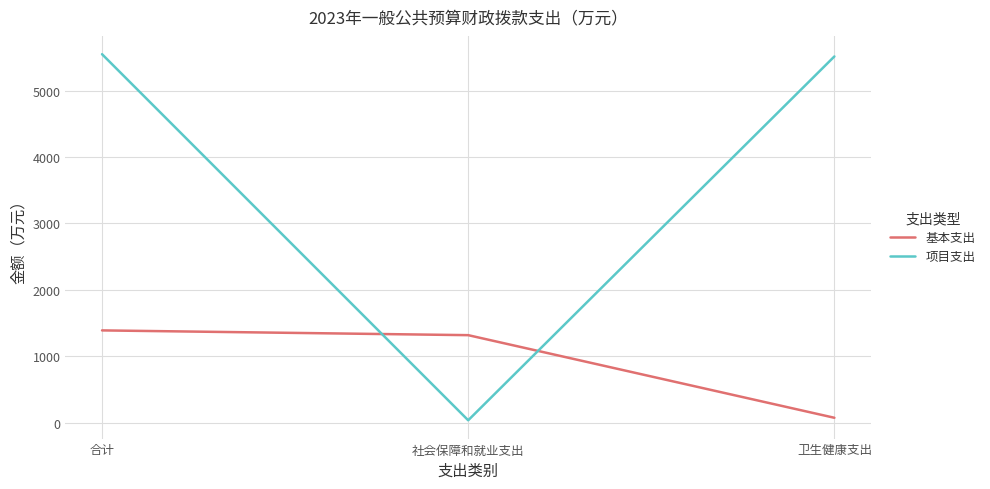

What is the difference between the maximum and minimum values in the 基本支出 series?

1316.5